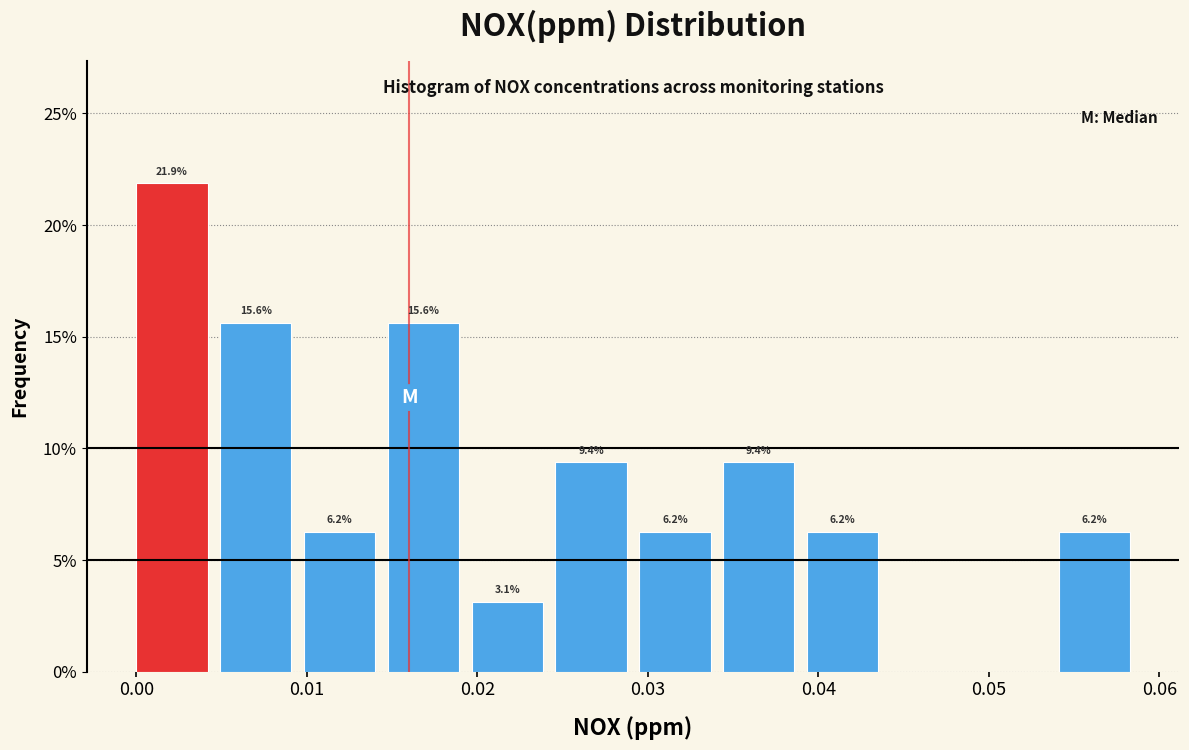

Over which range of the x-axis is the bar tallest?

0.000 to 0.005